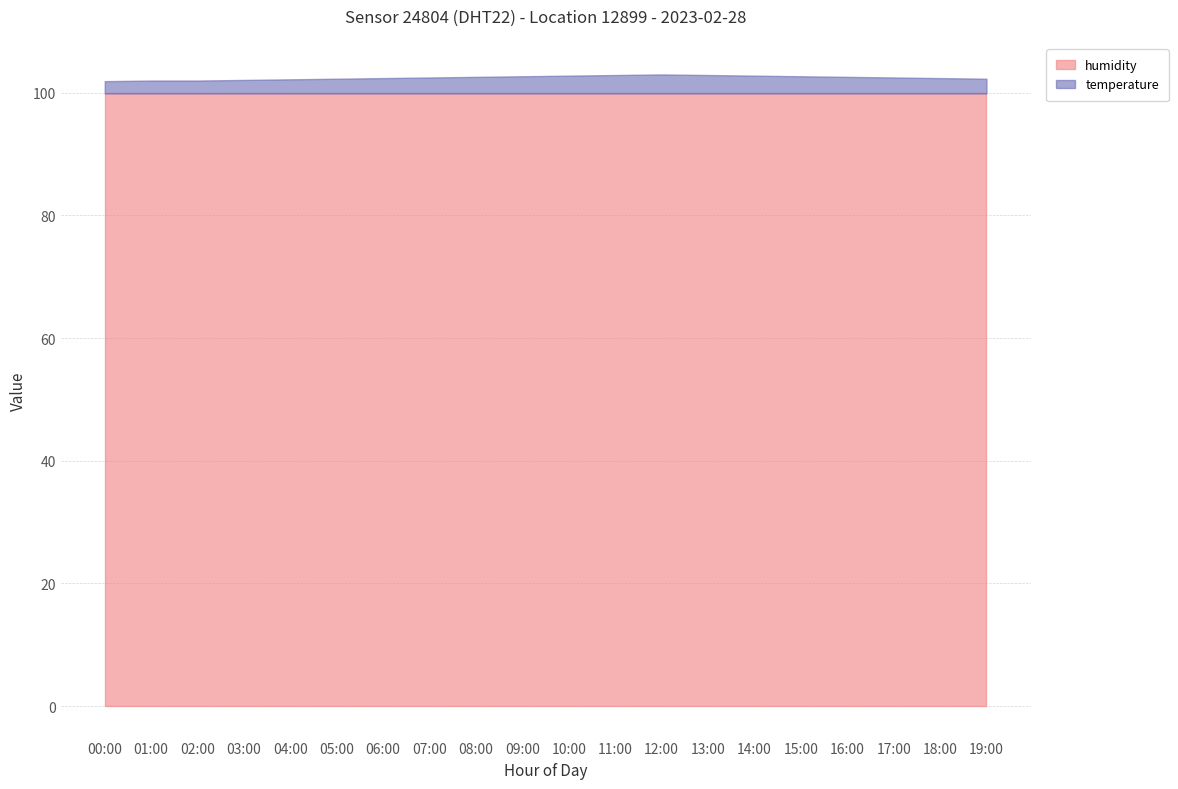

What is the total value across all series at 06:00?

102.4